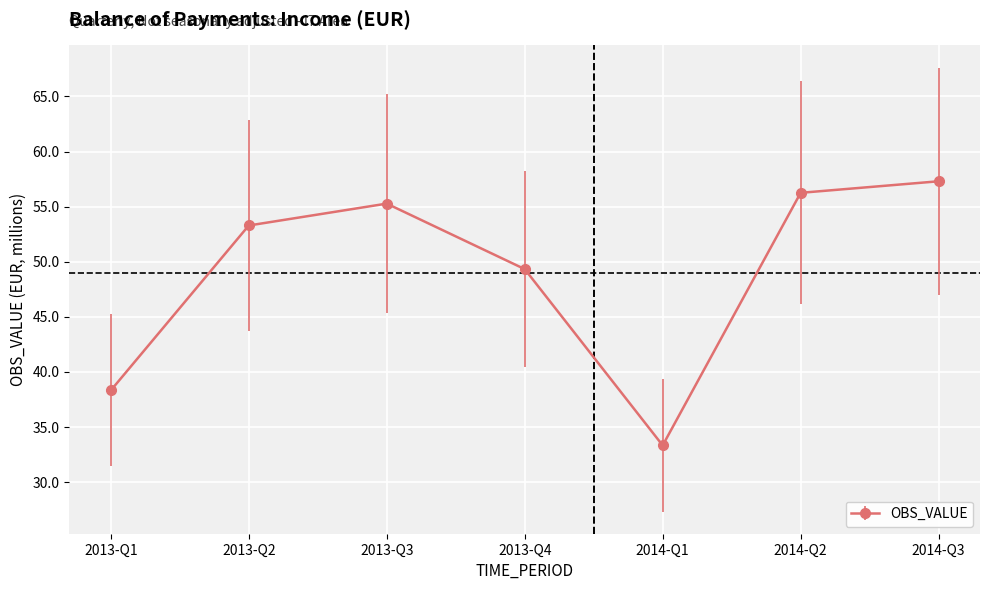

True or false: the data shows 53.3 at 2013-Q2.

True